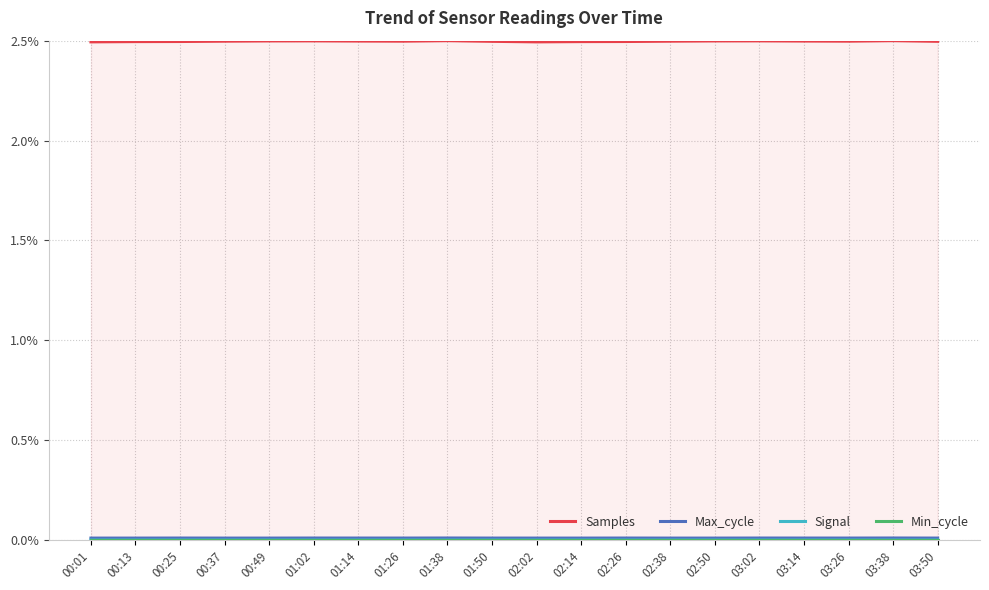

What is the sum of the Samples values at 03:14 and 01:26?

5.0